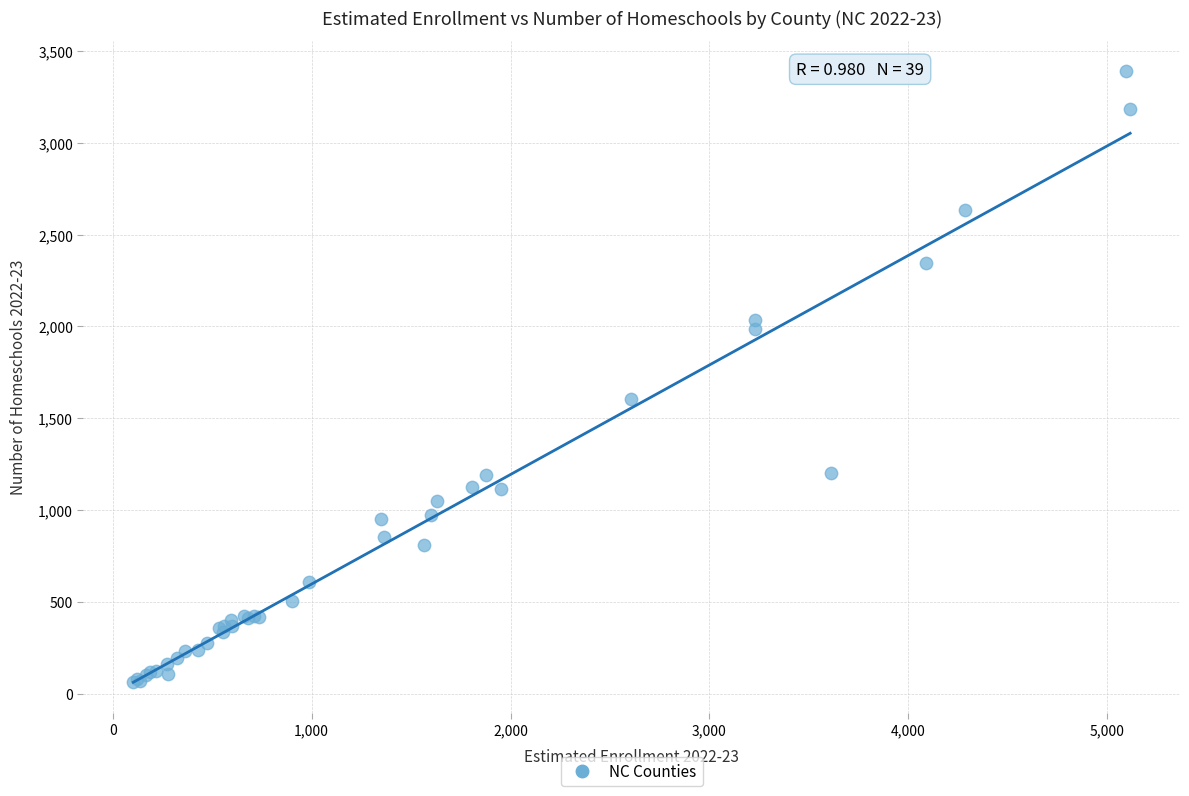

What Y value in the scatter plot is closest to 1725?

1606